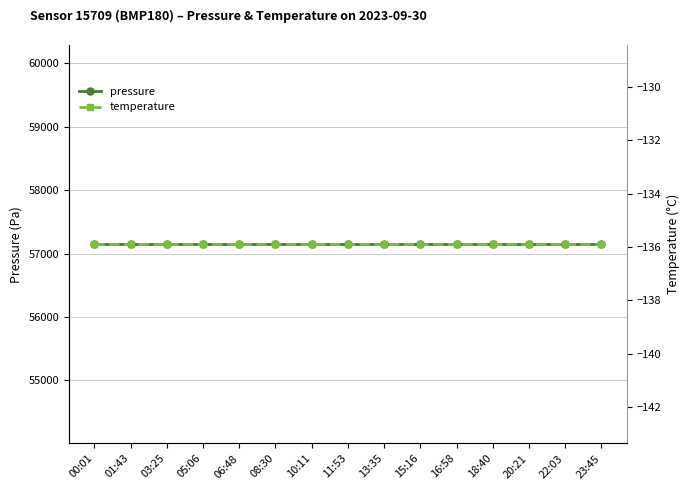

Is this an area chart (filled region under the line)?

No